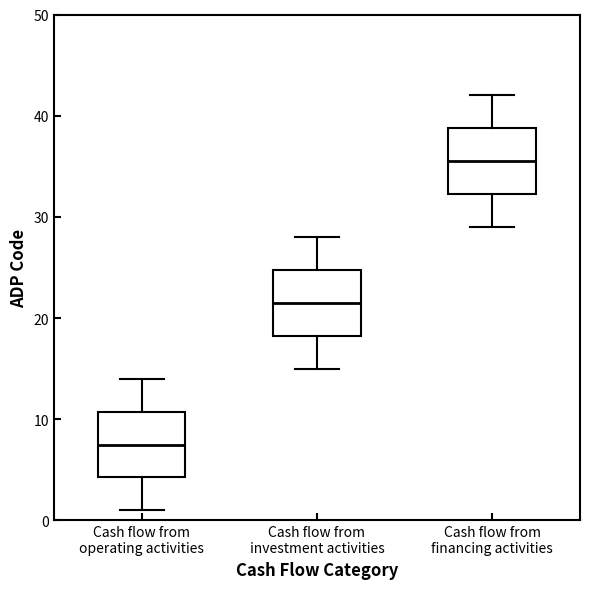

Reading left to right, read every box against the y-axis: the position of its median line, the range the box covers, and the ends of its whiskers. The values are not printed on the chart, so give them approximately, as read against the axis.

Cash flow from operating activities: median 8, box 4 to 11, whiskers 1 to 14
Cash flow from investment activities: median 22, box 18 to 25, whiskers 15 to 28
Cash flow from financing activities: median 36, box 32 to 39, whiskers 29 to 42